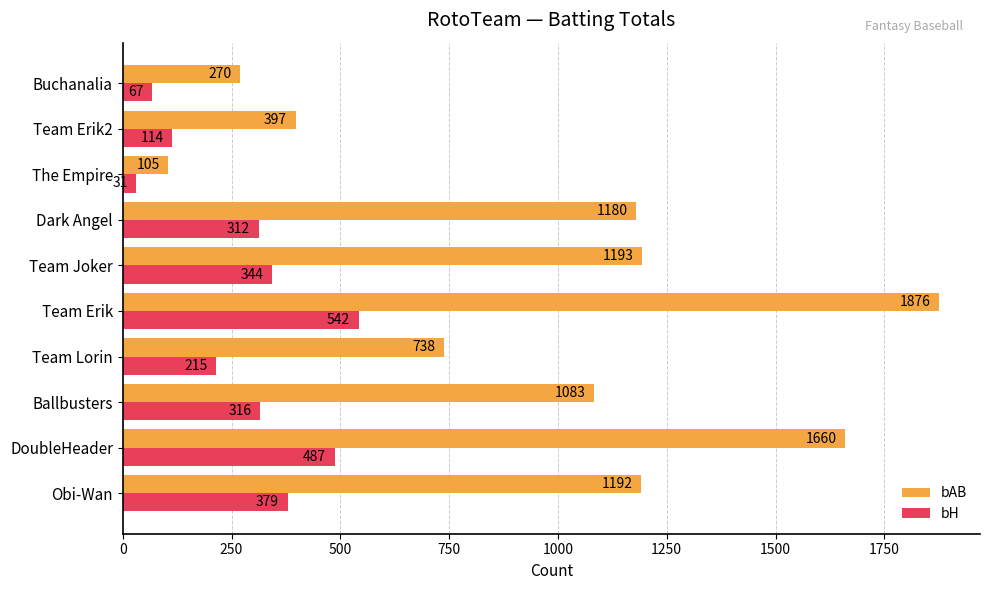

What is the spread (max minus min) of values at Team Erik?

1334